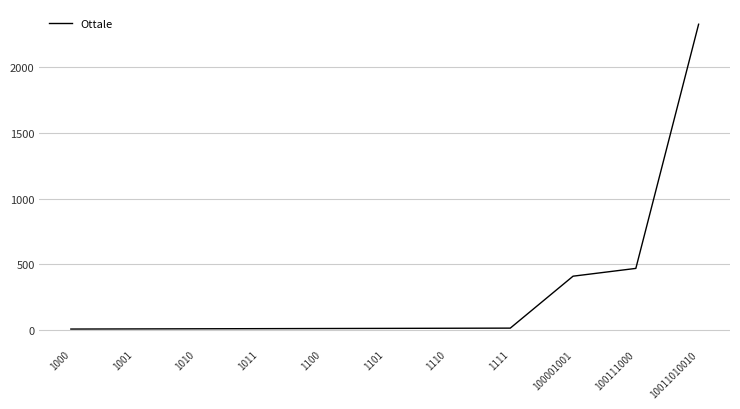

At which label is the value closest to 1166?

100111000